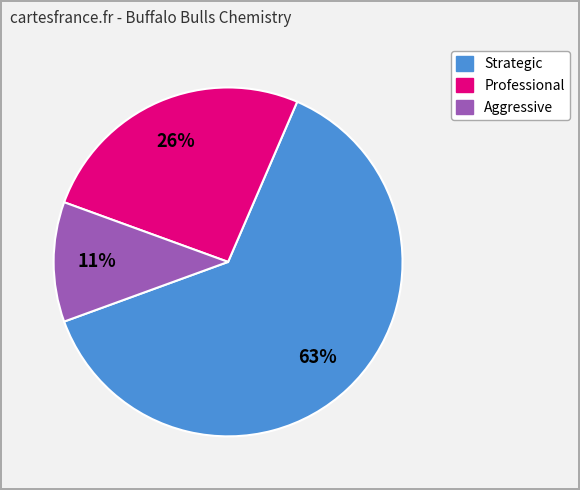

Does any single category account for the majority?

Yes